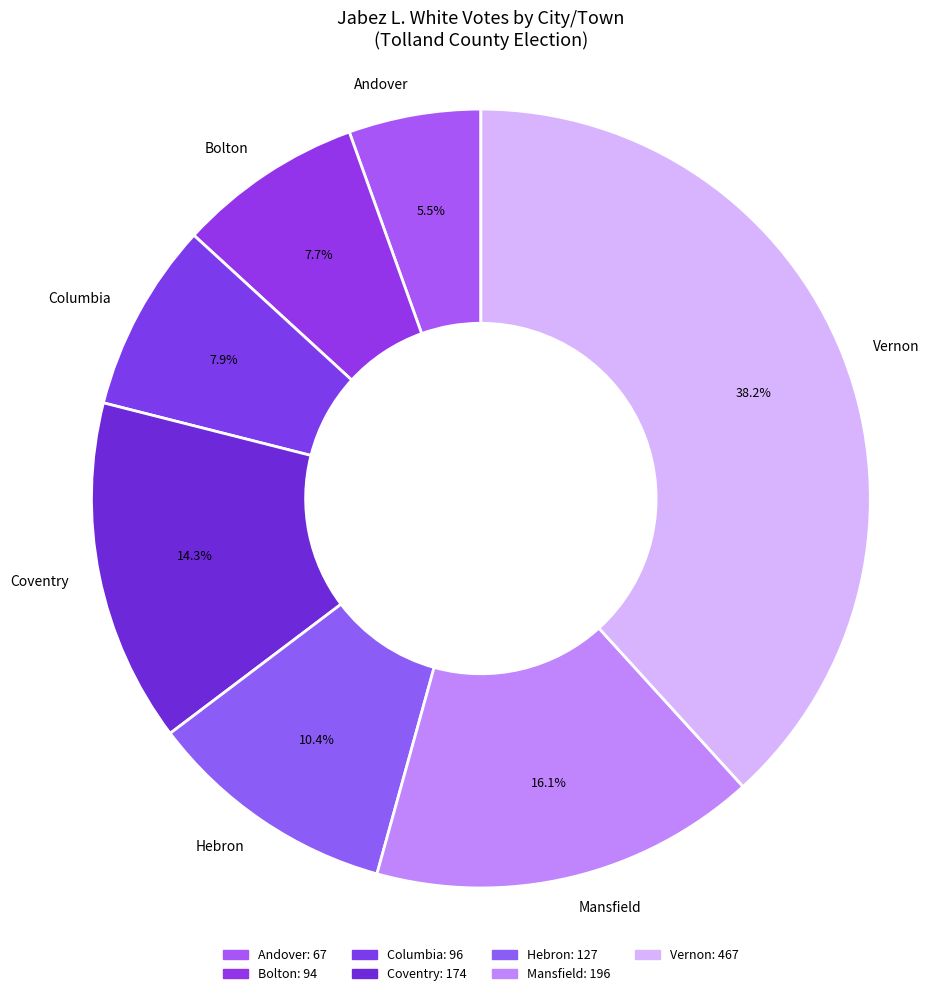

Is there a majority slice in this chart?

No